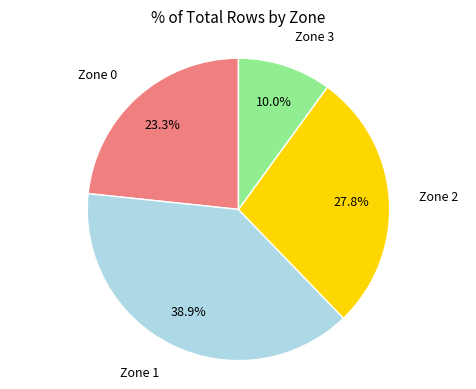

Is there any slice that represents more than half of the pie?

No